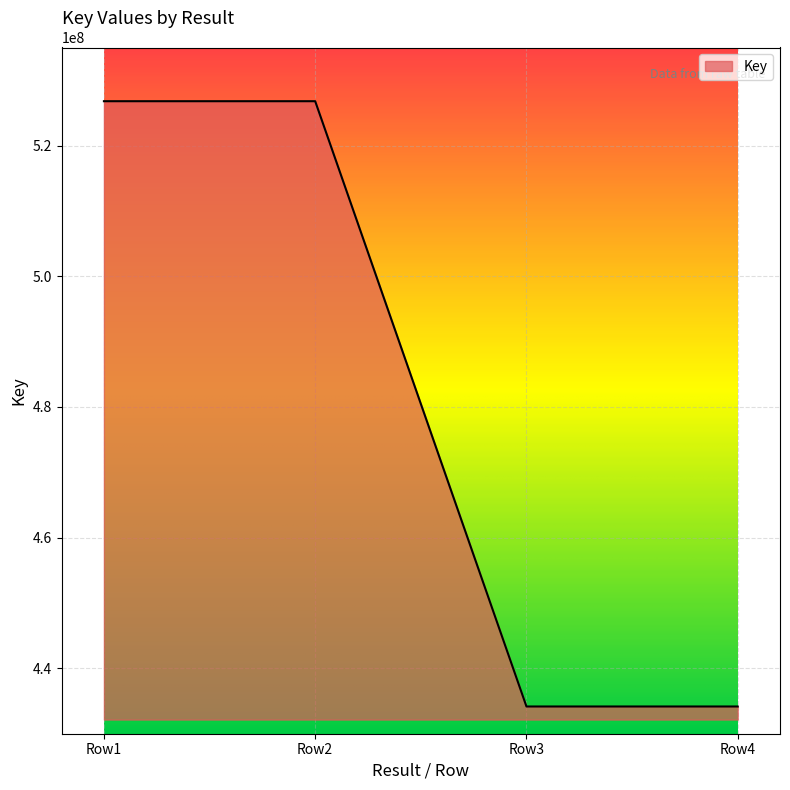

True or false: the data has more than 2 interior local peaks.

False